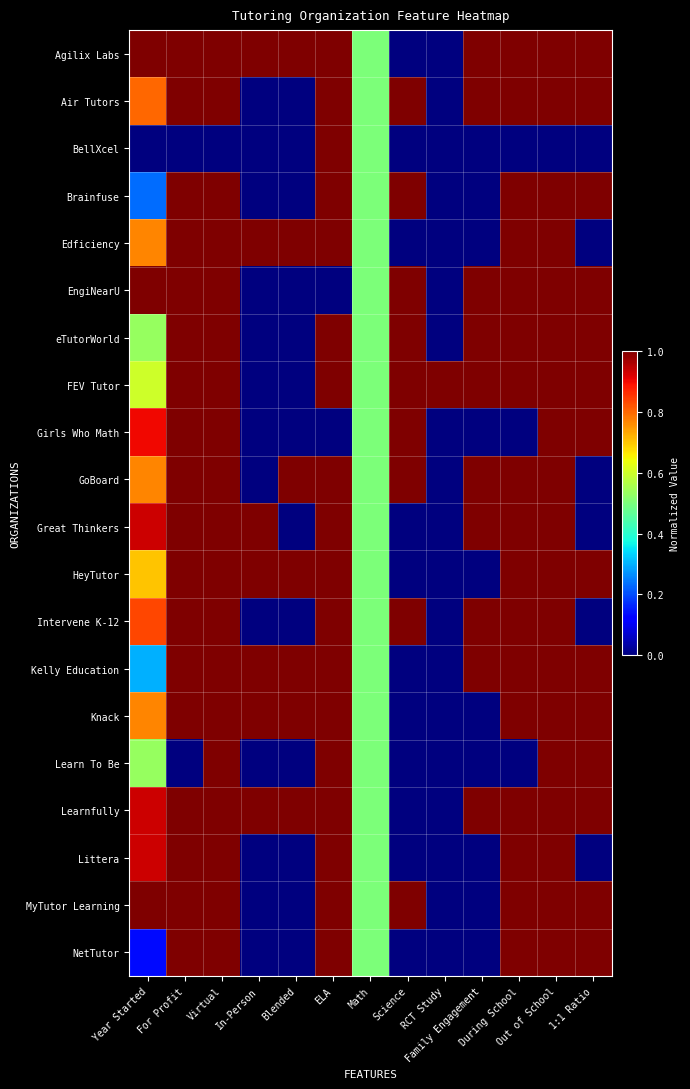

Which series has the largest range (max minus min)?

Agilix Labs